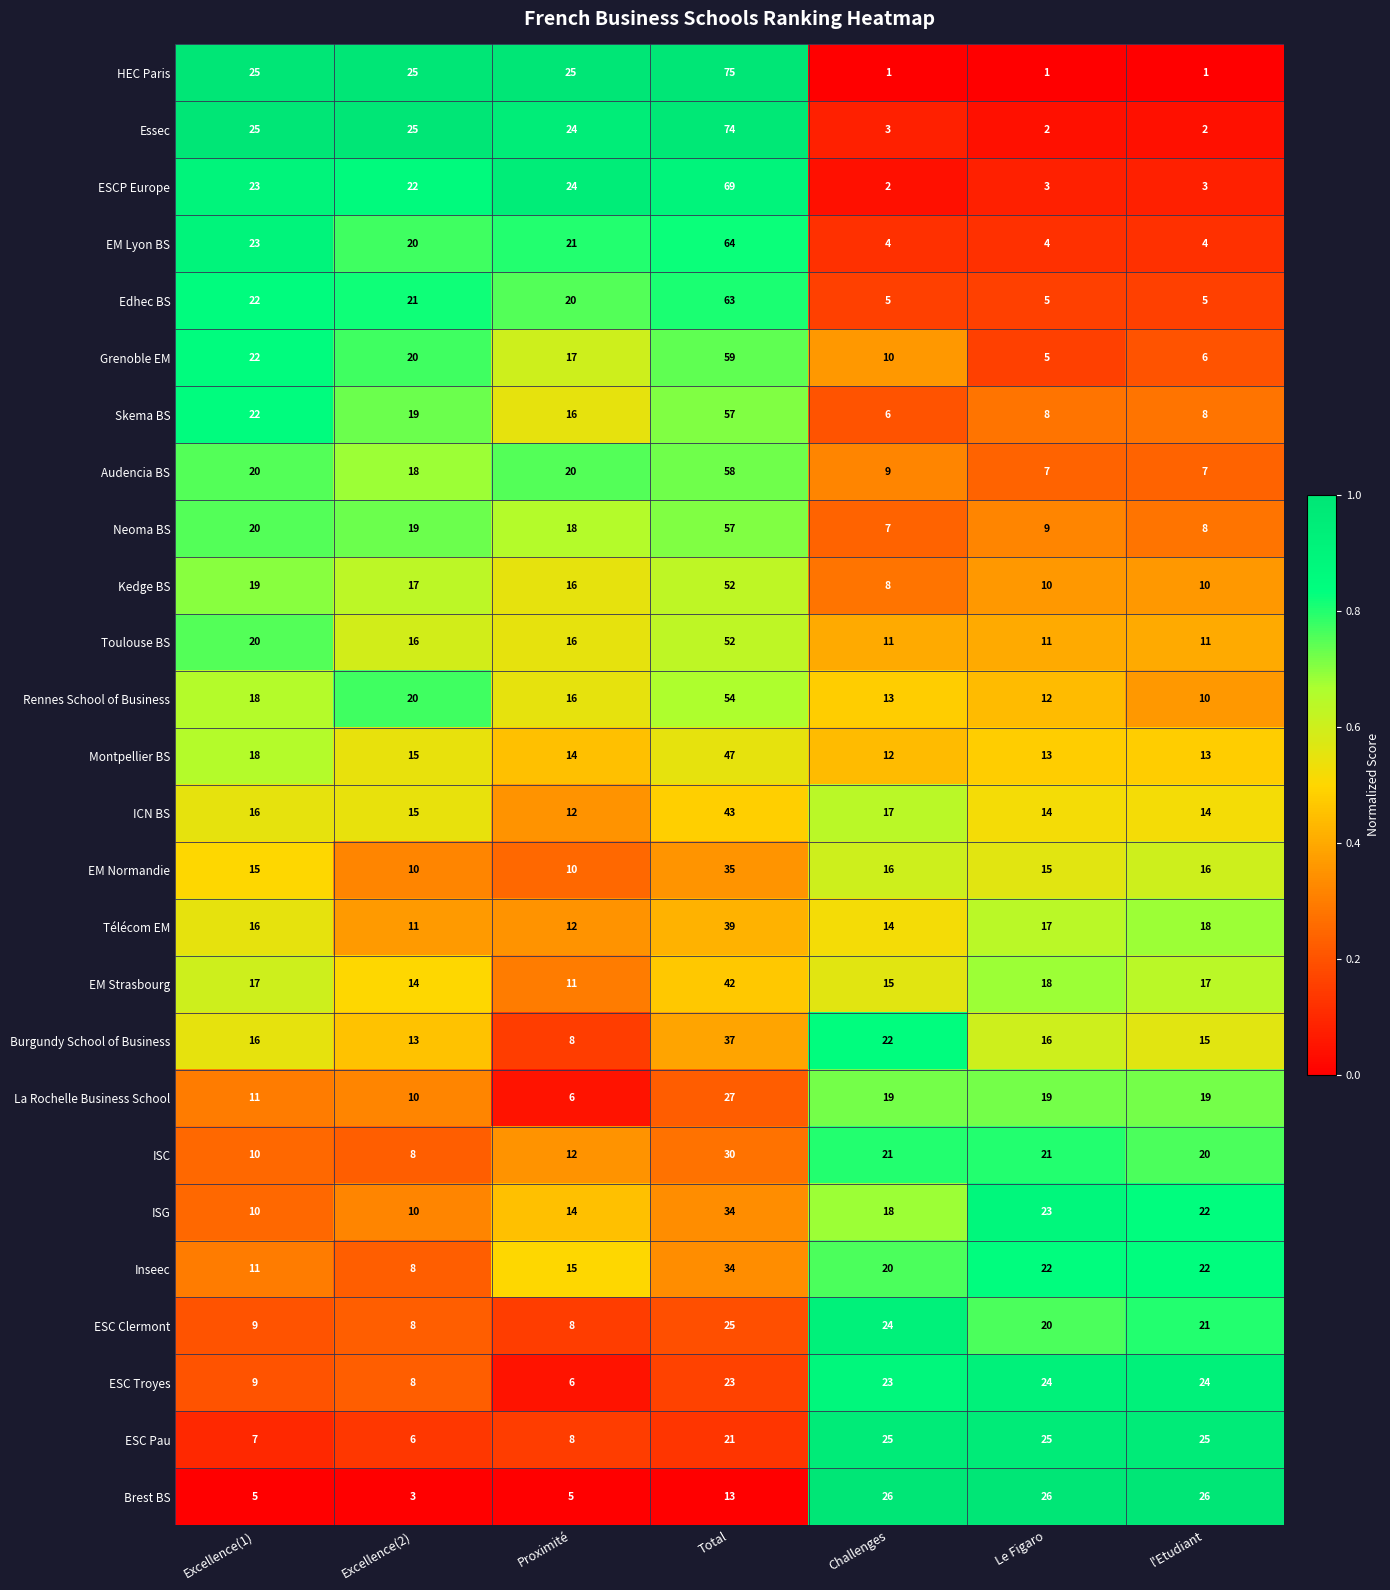

The ICN BS series shows 64 at Total. True or false?

False